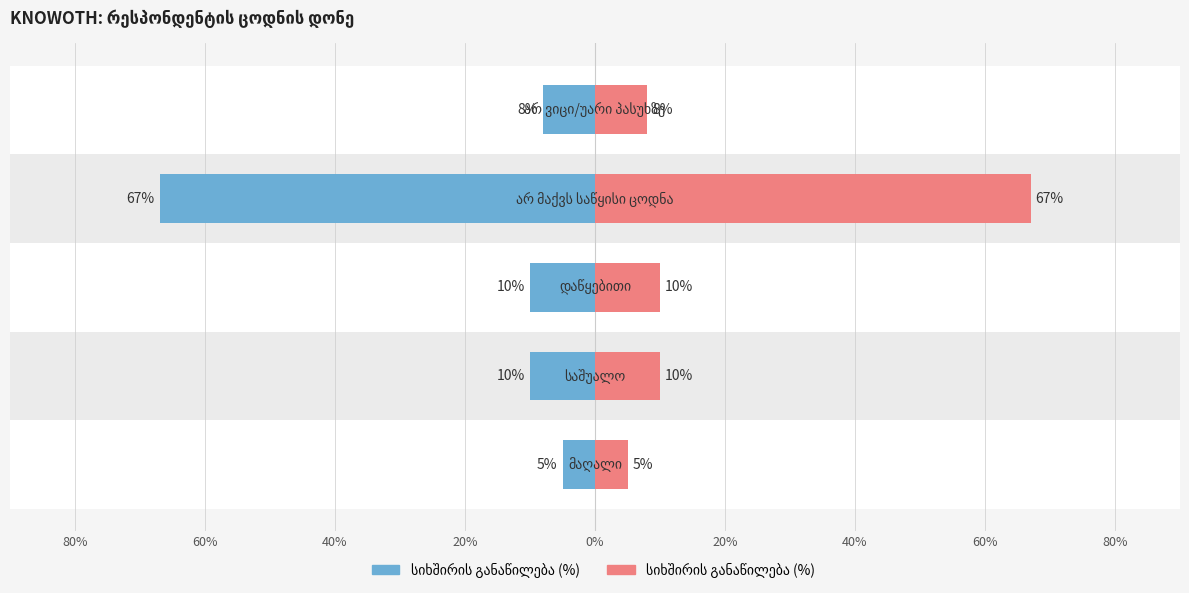

The value of სიხშირის განაწილება (%)  at 80% is 7. True or false?

False